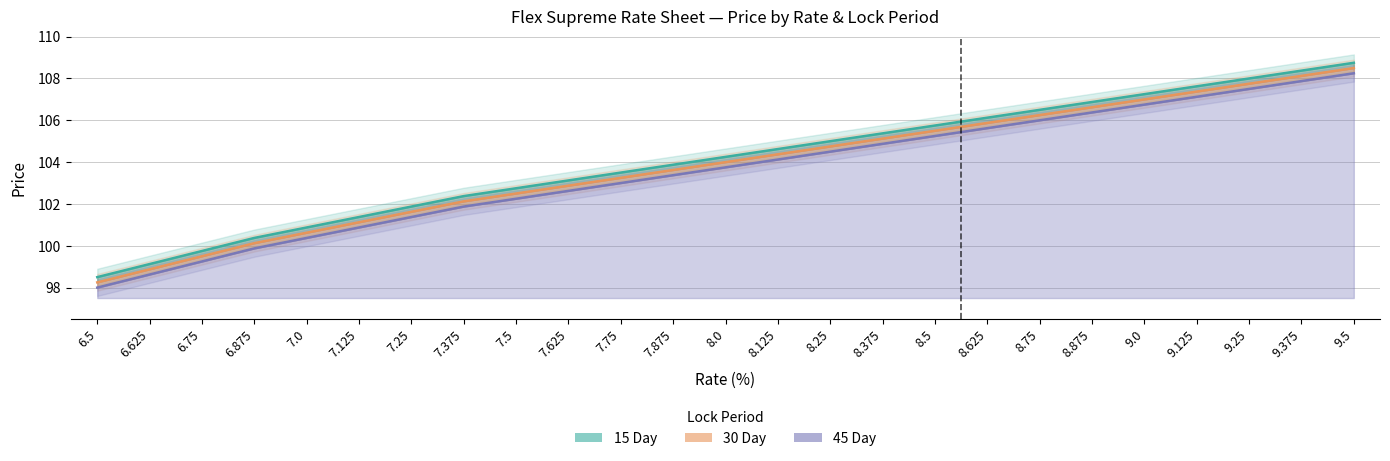

How many values in the 15 Day series exceed 104?

13